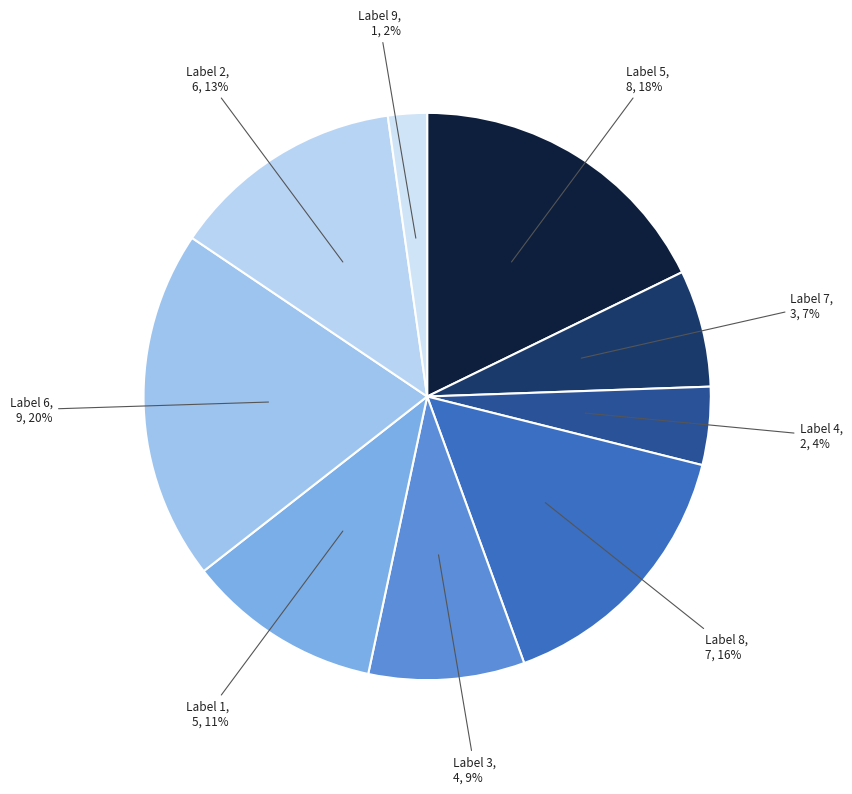

Is there any slice that represents more than half of the pie?

No